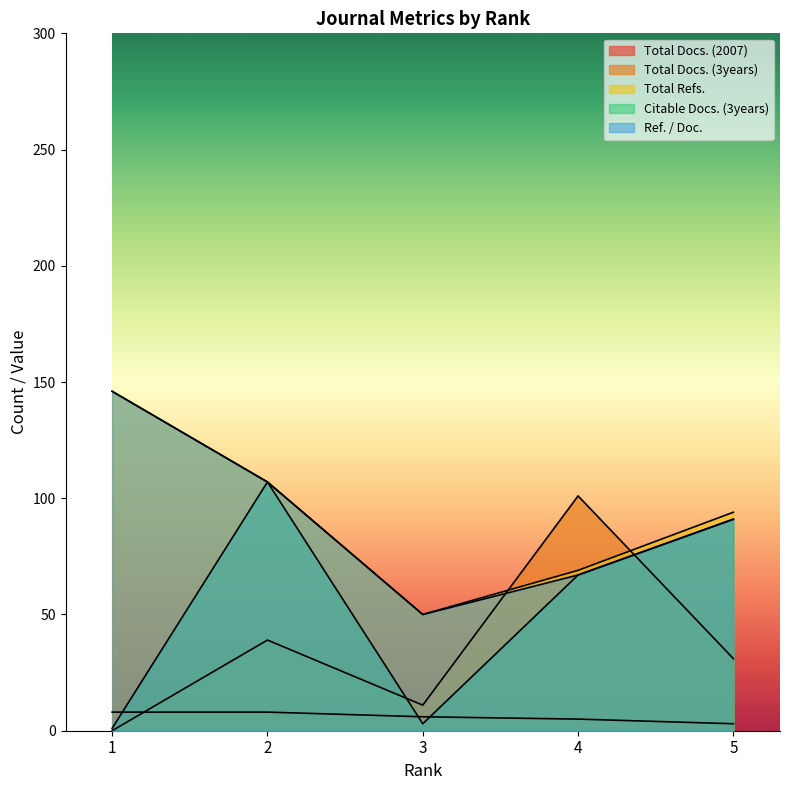

Reading left to right, extract all data points from this chart.

Total Docs. (2007): 8	8	6	5	3
Total Docs. (3years): 0	39	11	101	31
Total Refs.: 146	107	50	69	94
Citable Docs. (3years): 1	107	3	67	91
Ref. / Doc.: 146	107	50	67	91